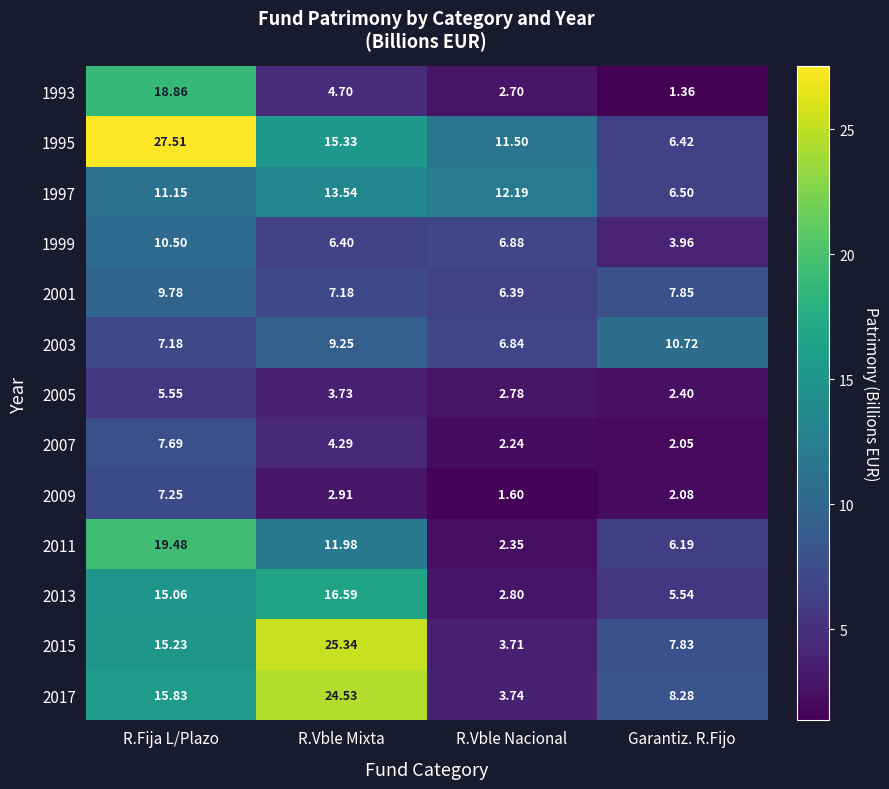

Rank the series at Garantiz. R.Fijo from lowest to highest value.

1993, 2007, 2009, 2005, 1999, 2013, 2011, 1995, 1997, 2015, 2001, 2017, 2003